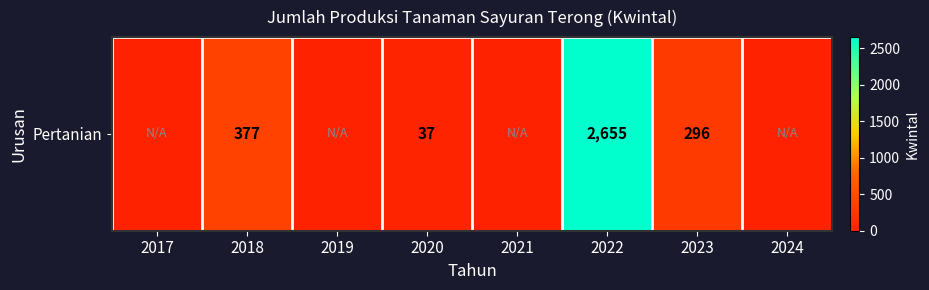

What is the greatest value displayed?

2655